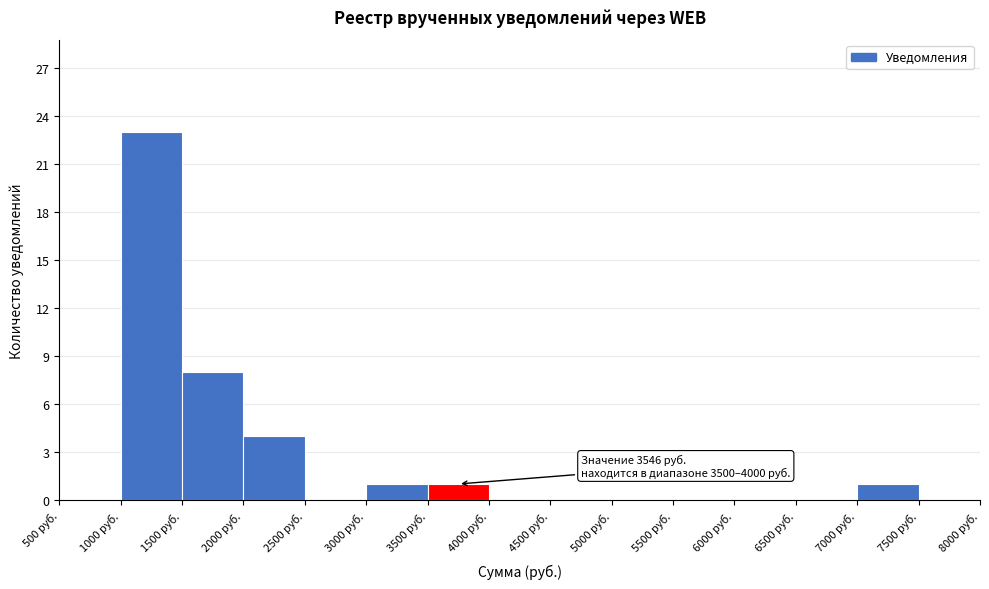

Over which range of the x-axis is the bar tallest?

1000 to 1500